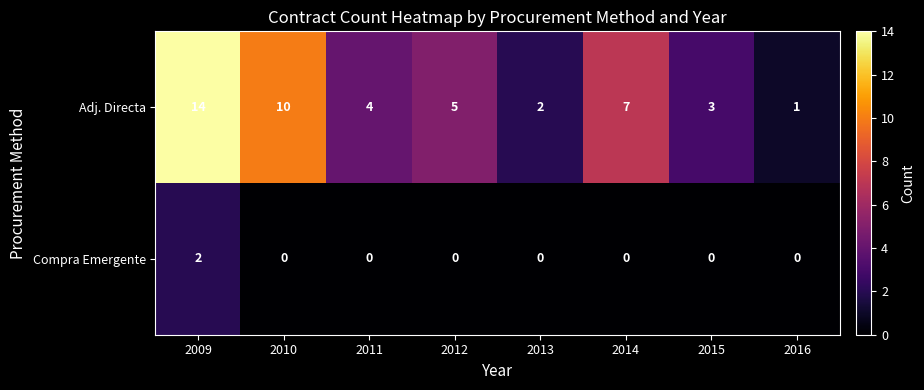

Reading left to right, transcribe all the data shown in this chart.

Adj. Directa: 2009=14	2010=10	2011=4	2012=5	2013=2	2014=7	2015=3	2016=1
Compra Emergente: 2009=2	2010=0	2011=0	2012=0	2013=0	2014=0	2015=0	2016=0